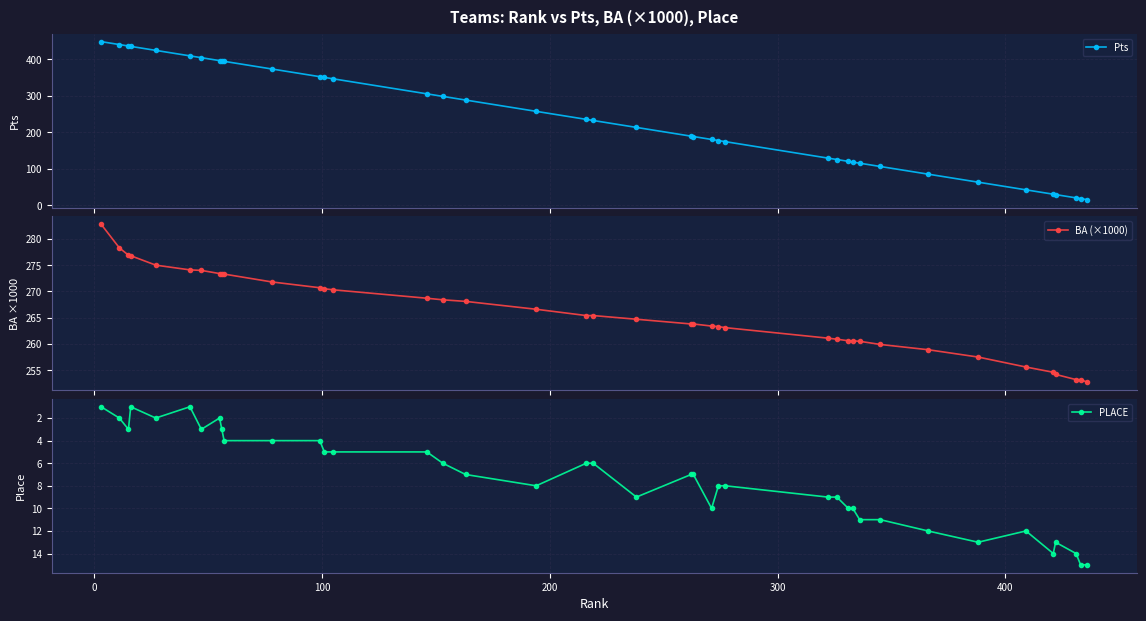

What is the lowest value of the Pts series?

15